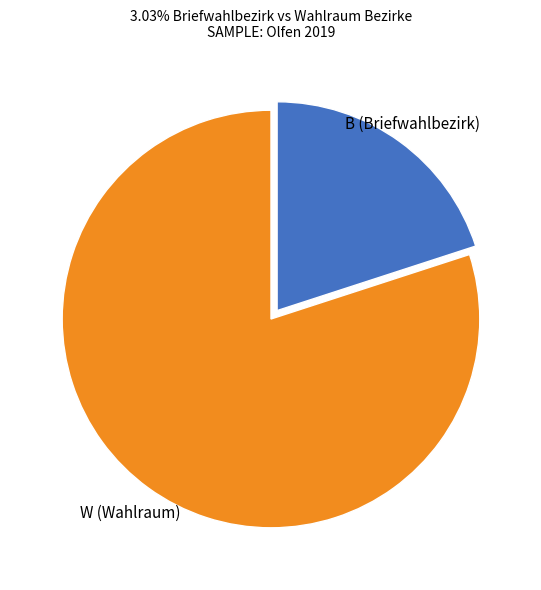

Which slice is the smallest?

B (Briefwahlbezirk)